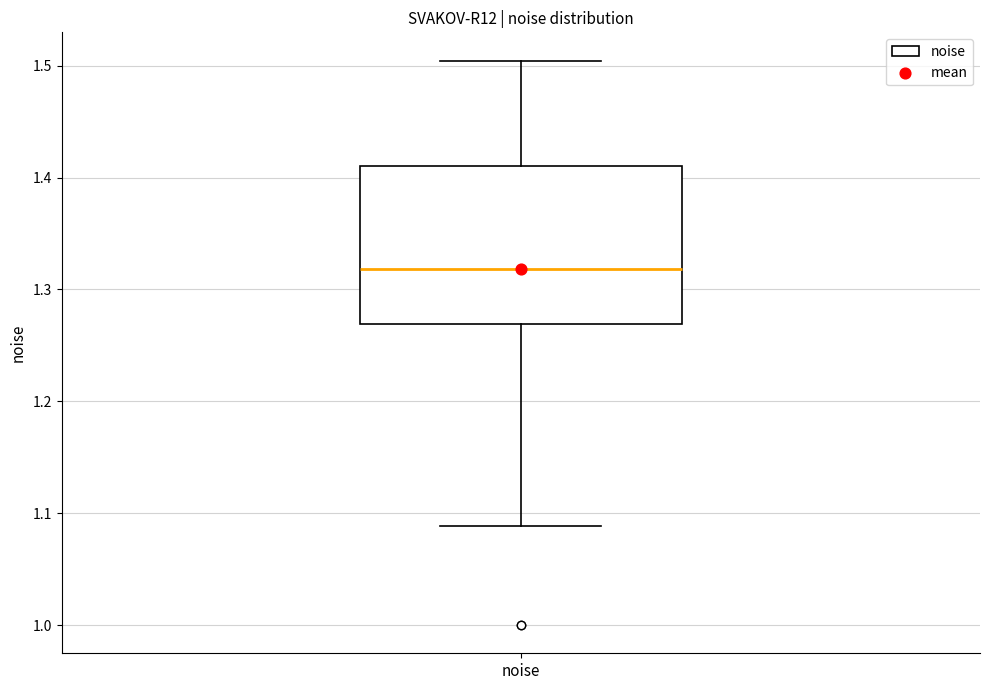

Transcribe this box plot: give where the median line is, the range the box spans, and where the two whiskers end, as read against the y-axis. The values are not printed on the chart, so give them approximately, as read against the axis.

median 1.32, box 1.27 to 1.41, whiskers 1.09 to 1.50